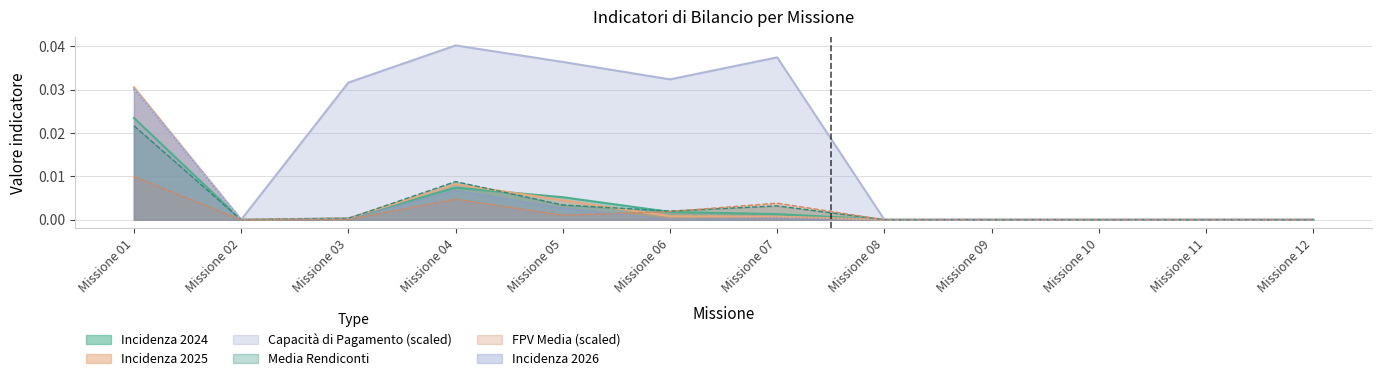

Which series has the largest total across all categories?

Capacità di Pagamento (scaled)